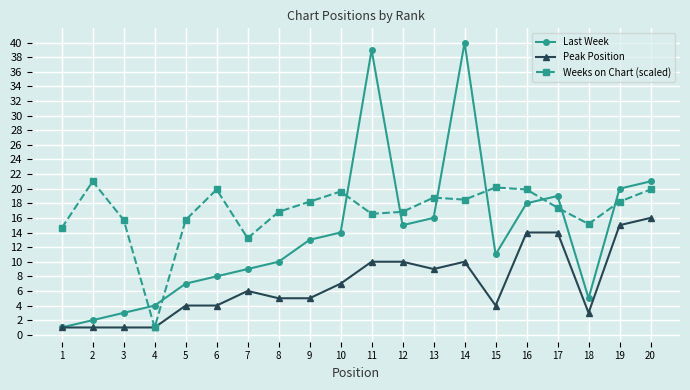

Is it true that Last Week equals 20.0 at 19?

True